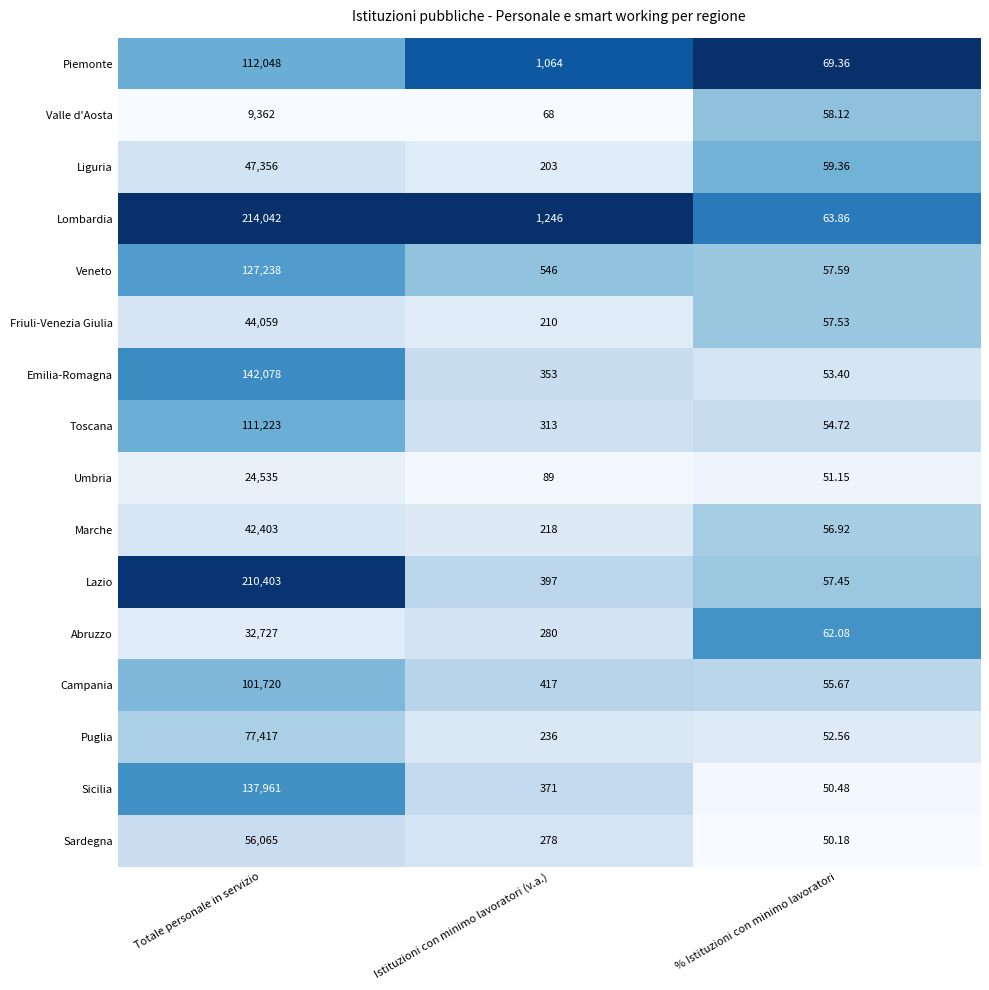

List the series in order of their peak value, lowest first.

Valle d'Aosta, Umbria, Abruzzo, Marche, Friuli-Venezia Giulia, Liguria, Sardegna, Puglia, Campania, Toscana, Piemonte, Veneto, Sicilia, Emilia-Romagna, Lazio, Lombardia